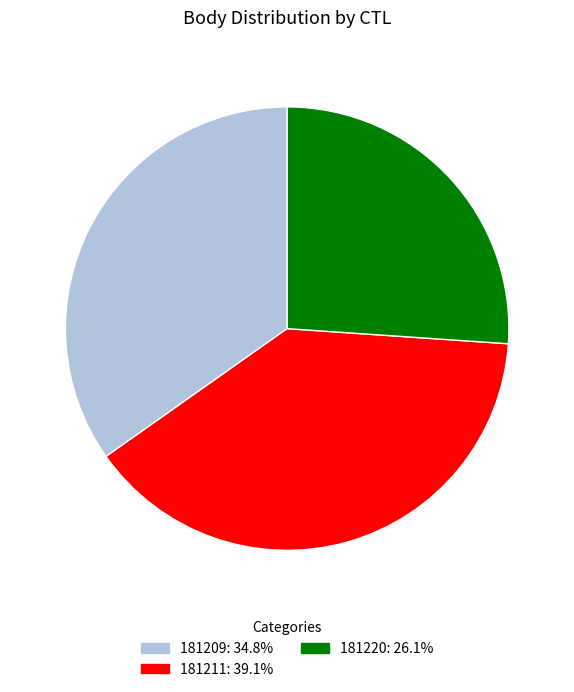

What is the ratio of the value at 181220 to the value at 181211?

0.7